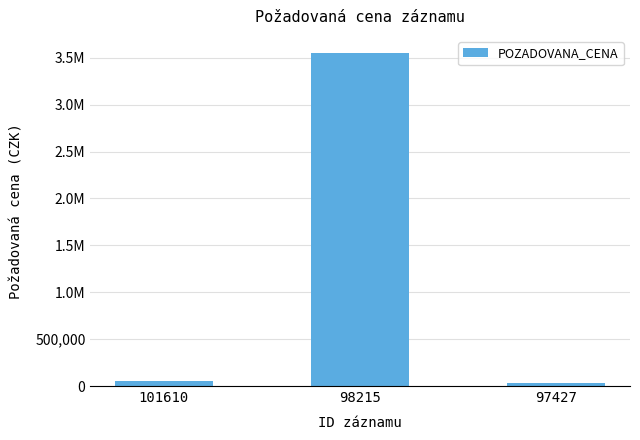

What is the value of the 2nd bar from the left?

3555000